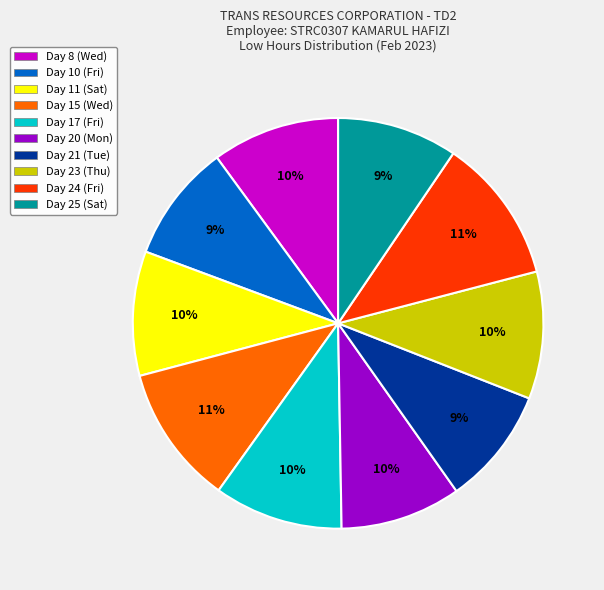

Does Day 15 (Wed) represent more than half of the total?

No